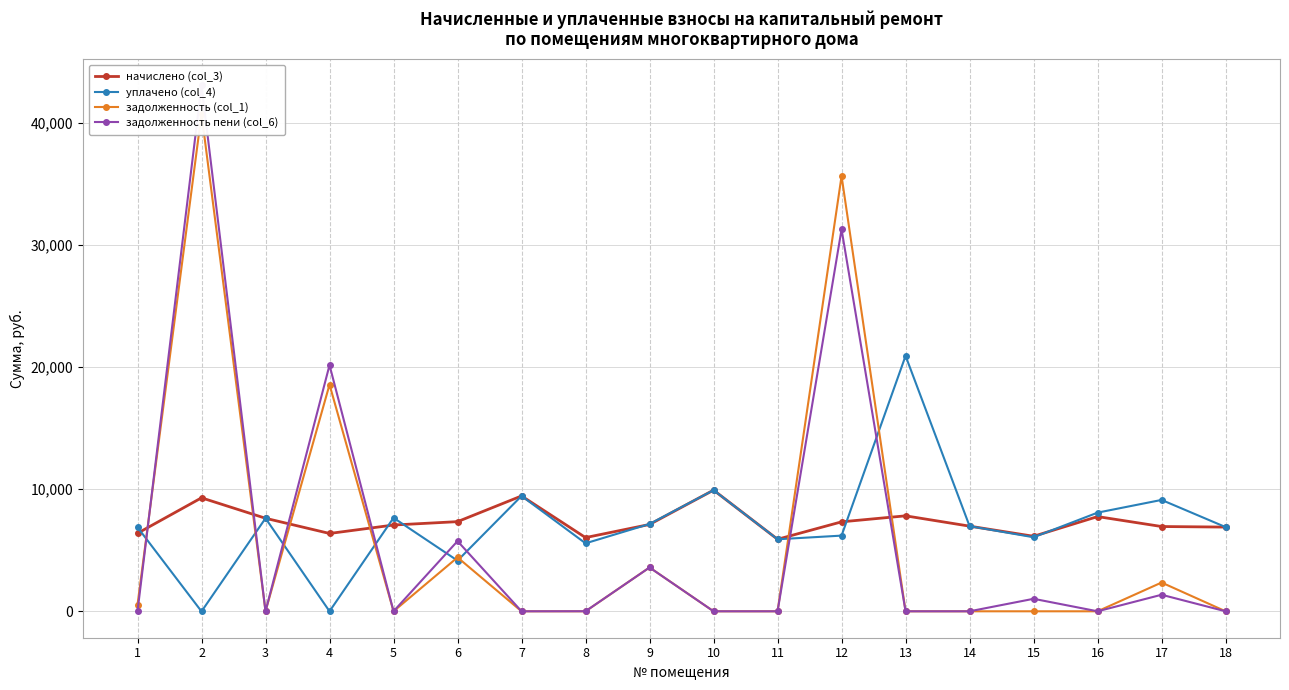

How many lines are shown in the chart?

4